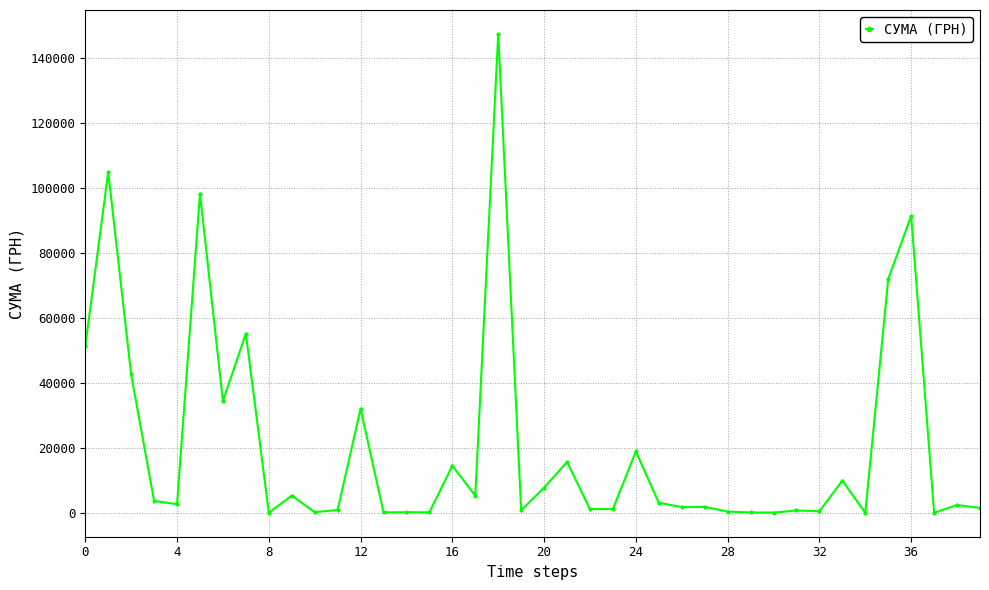

What is the smallest value displayed?

23.1